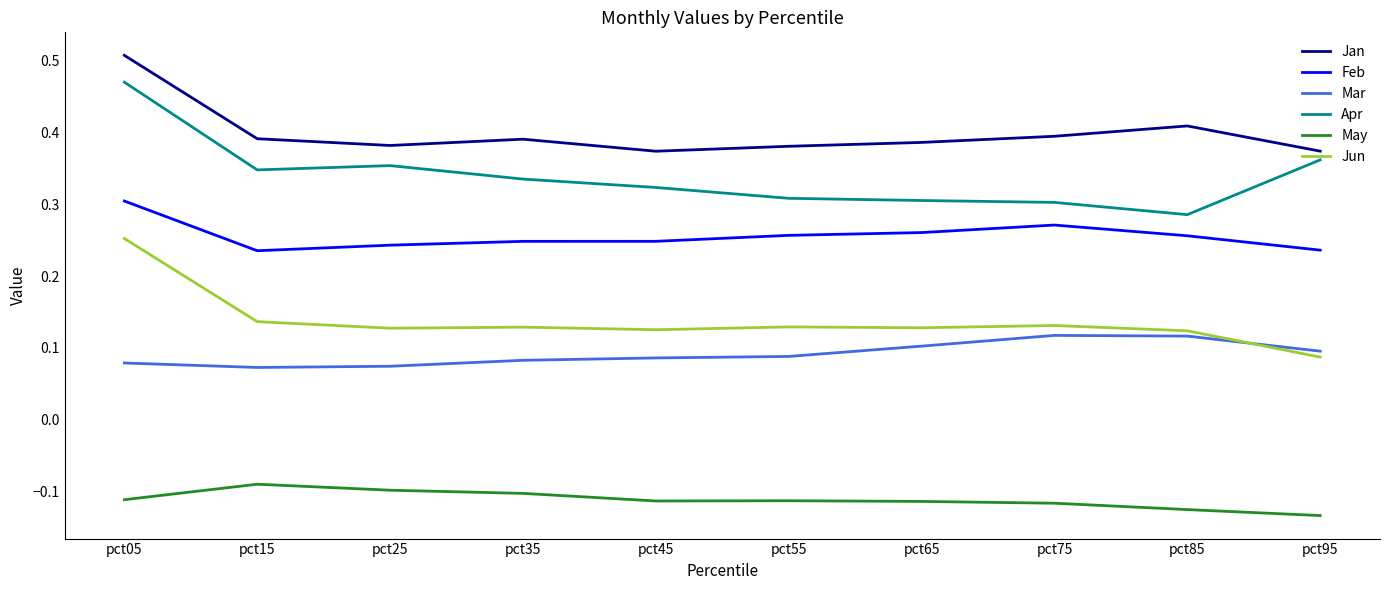

List the series in order of their peak value, lowest first.

May, Mar, Jun, Feb, Apr, Jan